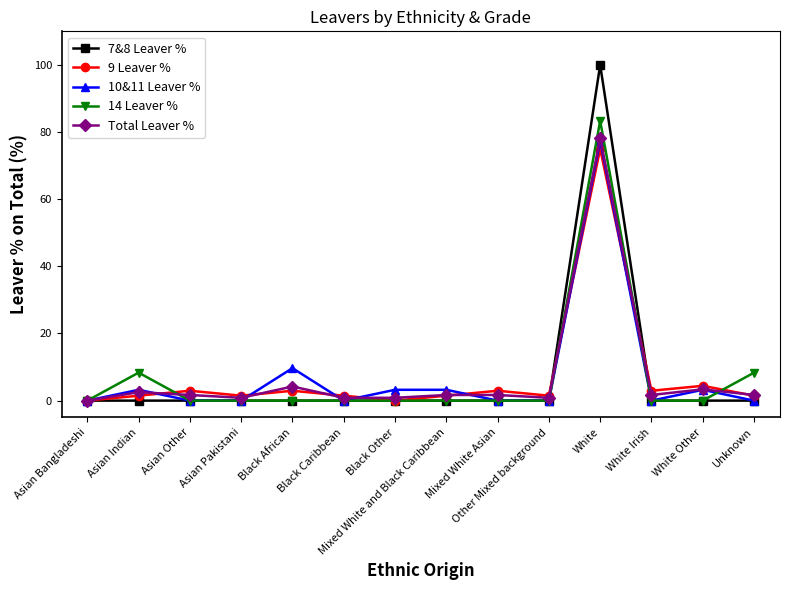

Which series has the widest spread of values?

7&8 Leaver %